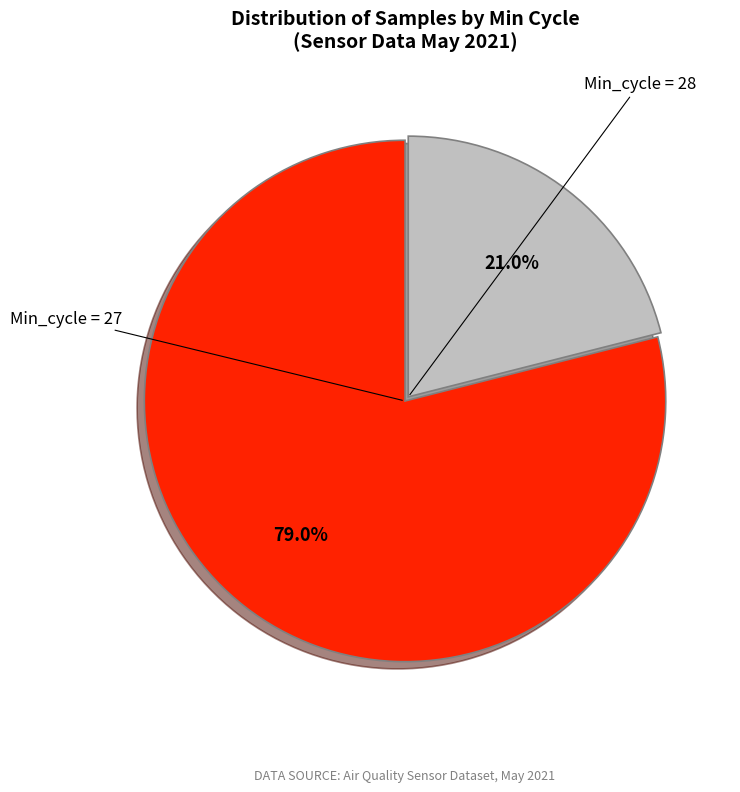

How many slices are in this pie chart?

2